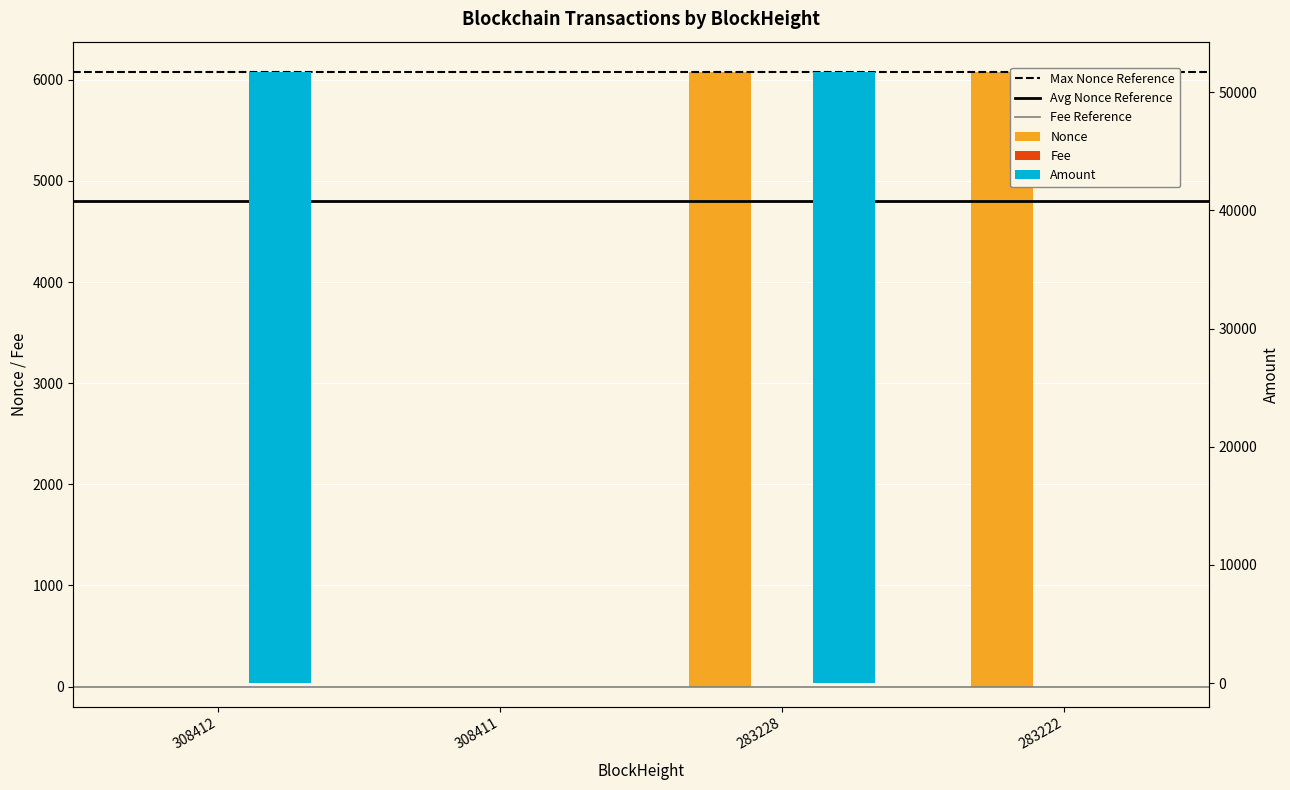

What is the highest value of the Fee series?

0.2